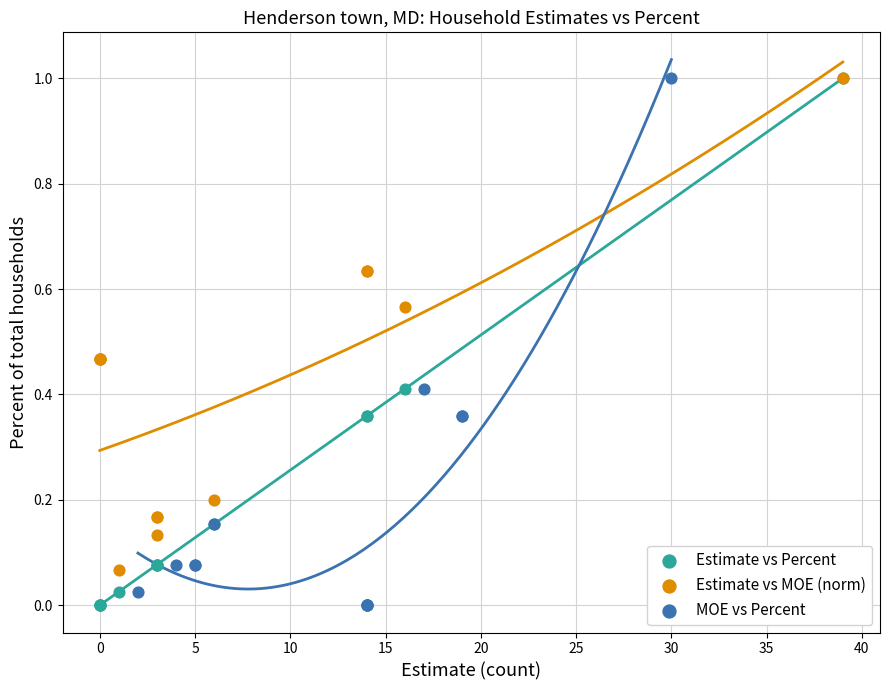

What are all the series names shown in the legend?

Estimate vs Percent, Estimate vs MOE (norm), MOE vs Percent